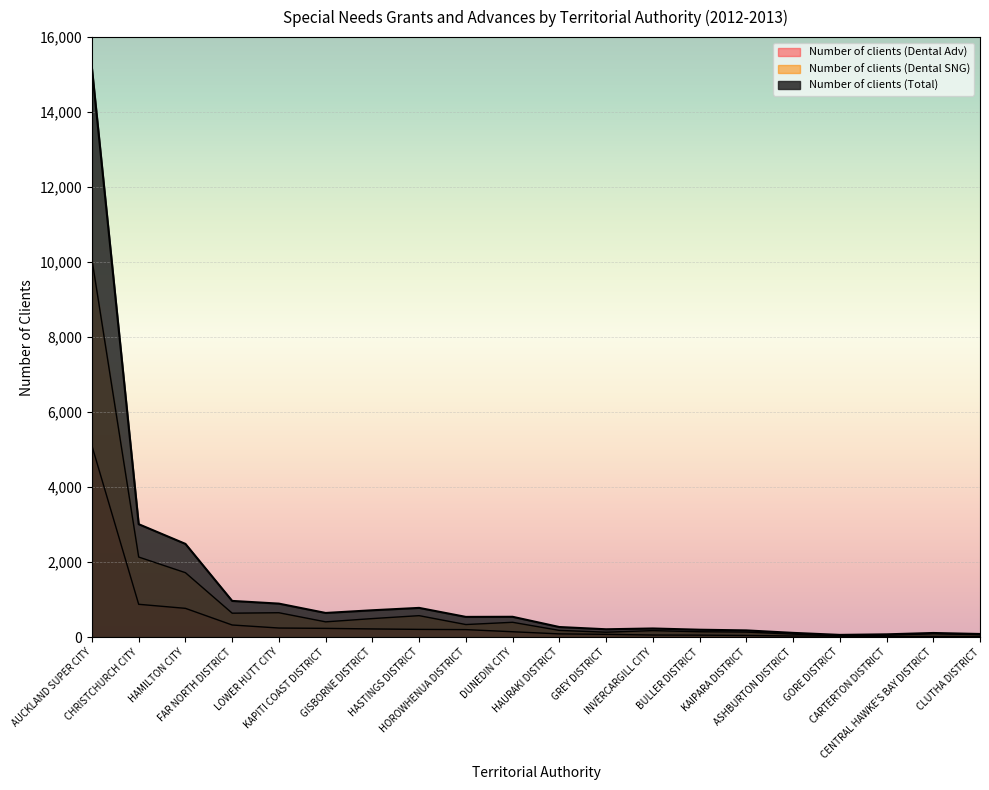

Which series has the widest spread of values?

Number of clients (Total)